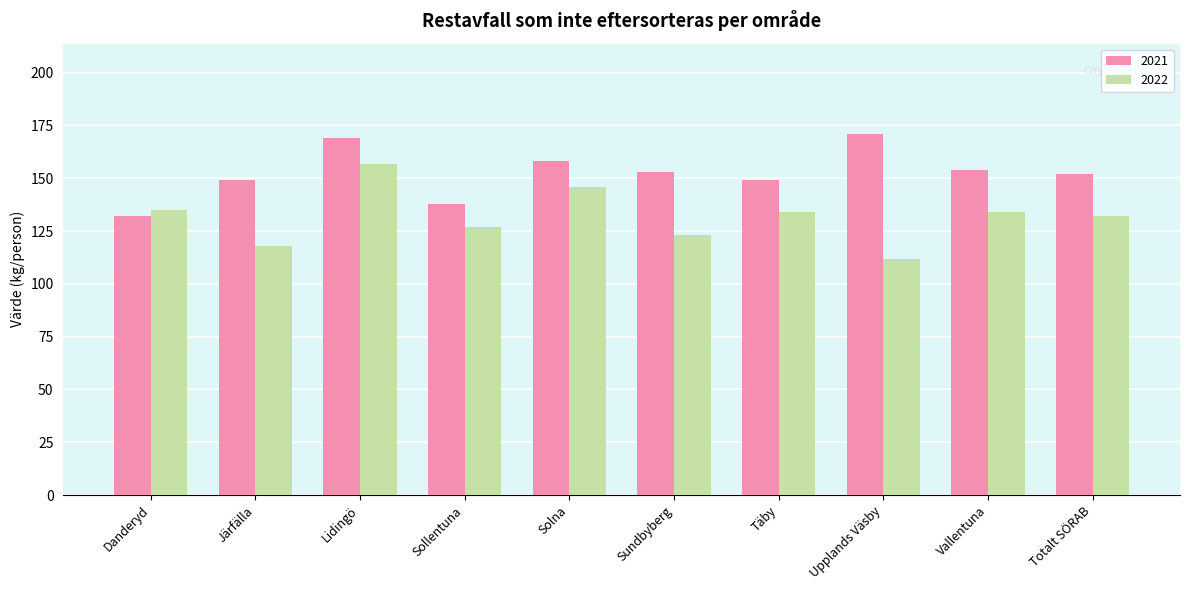

Rank the series at Upplands Väsby from highest to lowest value.

2021, 2022